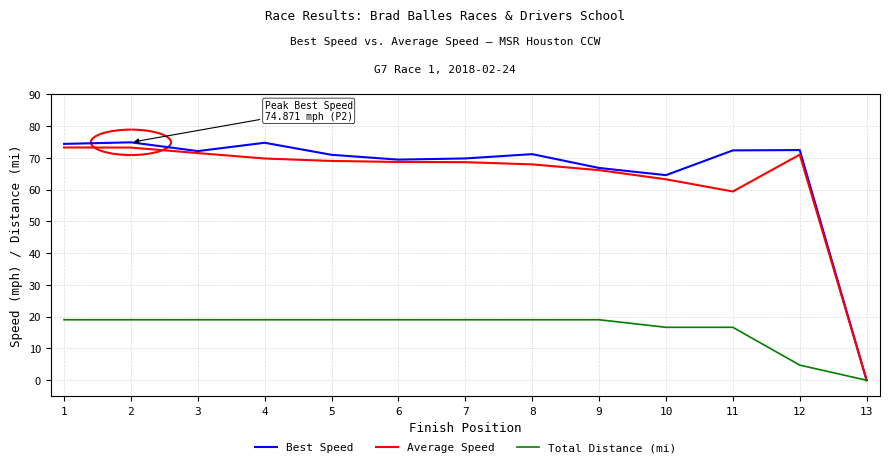

What is the greatest value displayed?

74.9